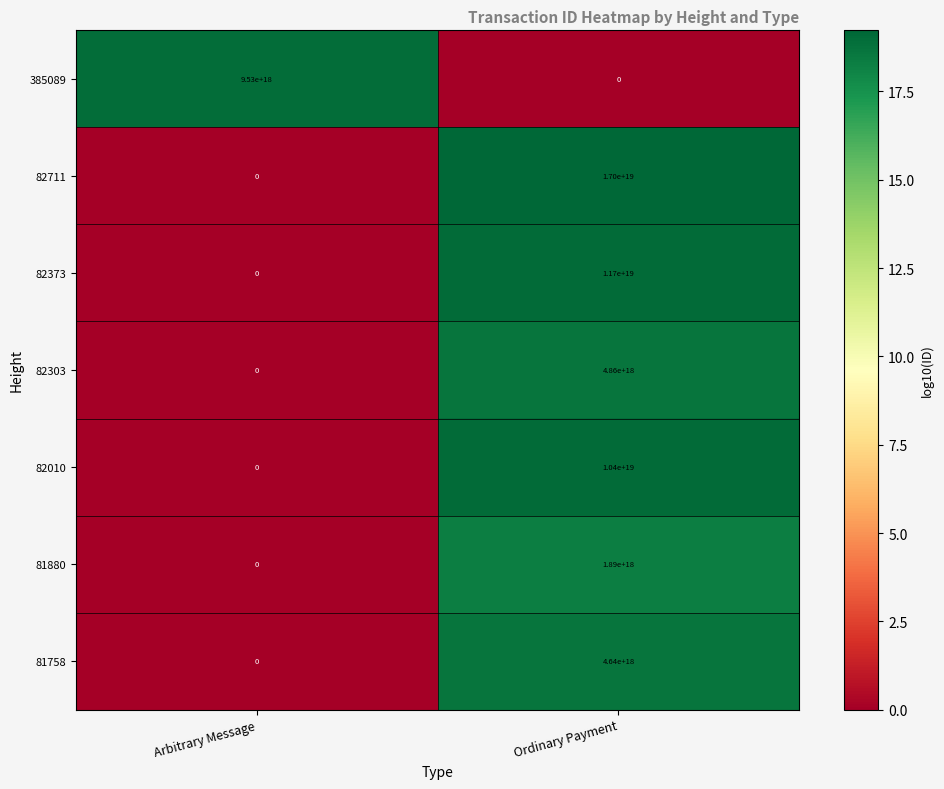

Rank the series by their maximum value, from lowest to highest.

81880, 81758, 82303, 385089, 82010, 82373, 82711